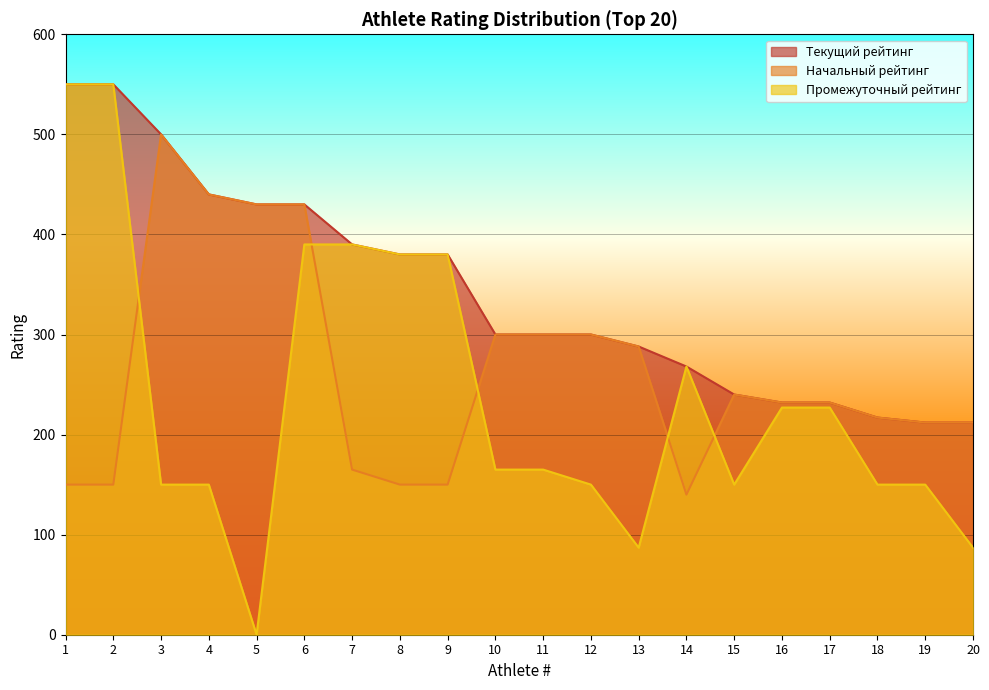

What is the difference between the second highest and second lowest values in the Текущий рейтинг series?

338